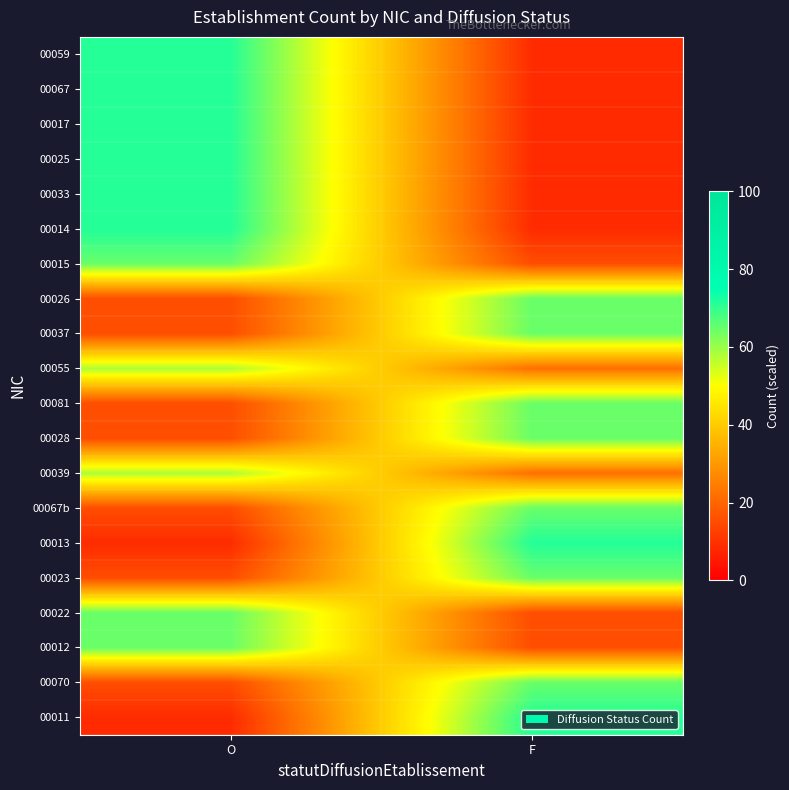

Which has a higher value, O or F?

O